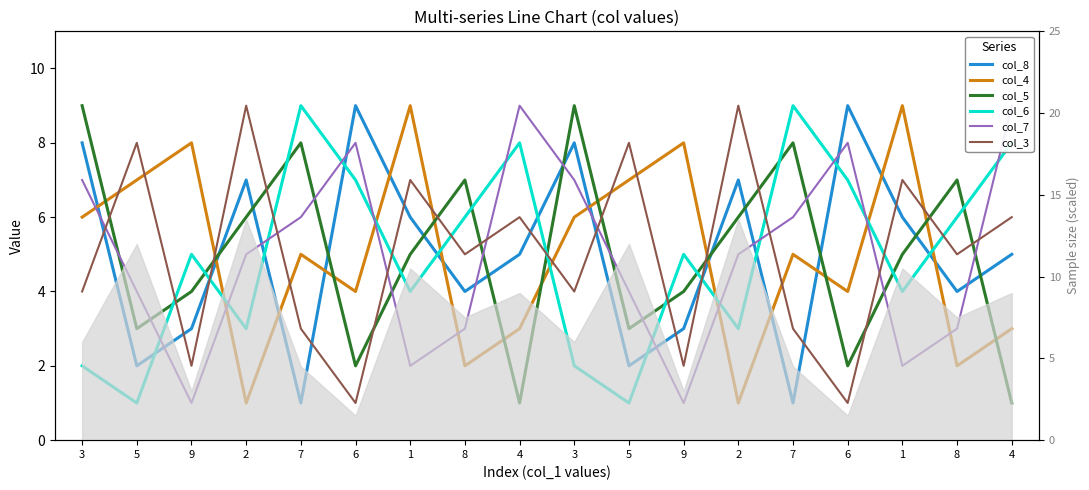

What is the difference between the maximum and minimum values in the col_3 series?

8